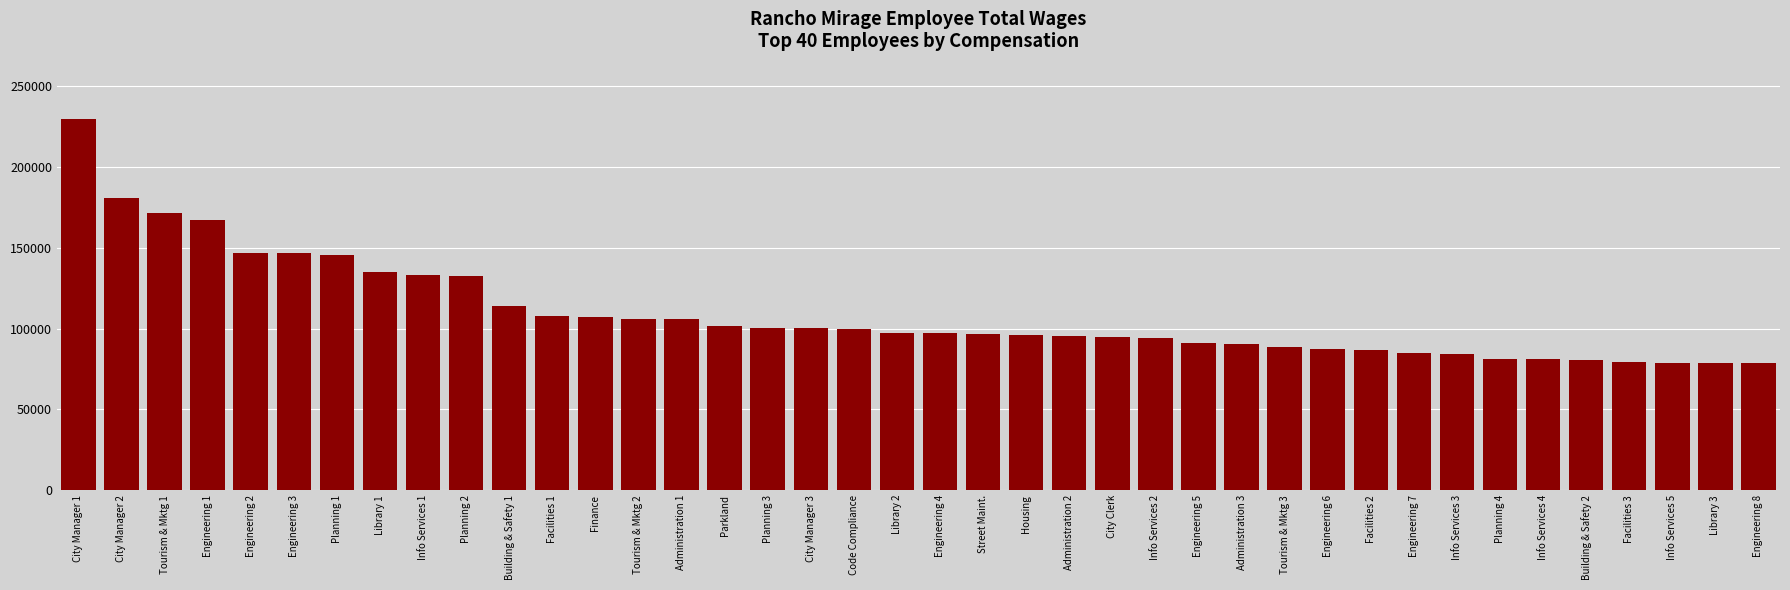

True or false: the data shows 156689 at Info Services 2.

False